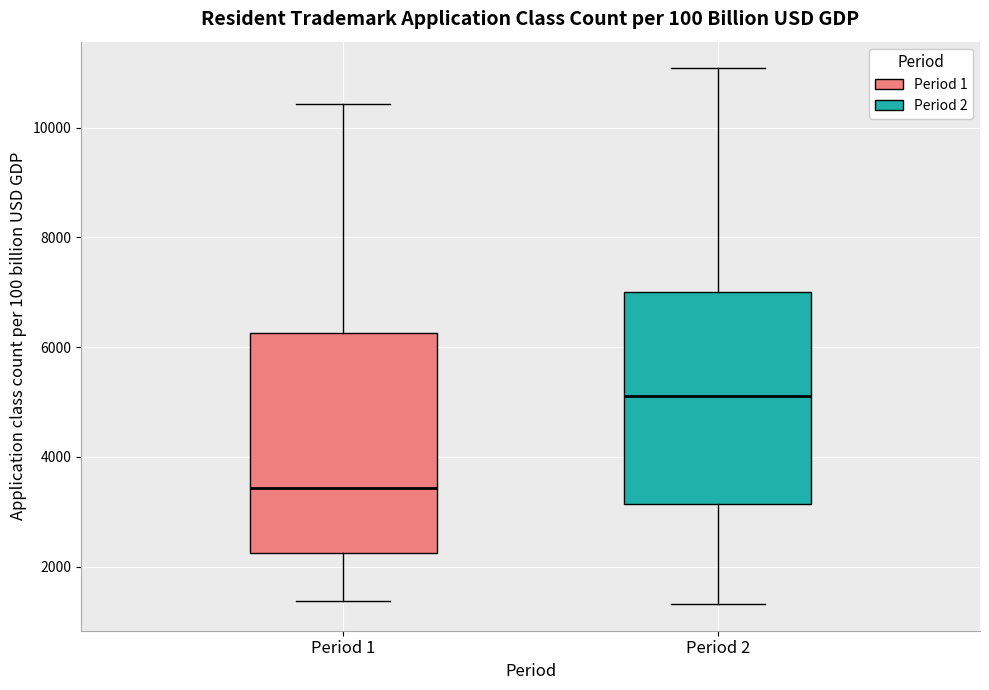

Where does the upper whisker of the box for Period 2 end on the y-axis? The values are not printed on the chart, so give them approximately, as read against the axis.

11000